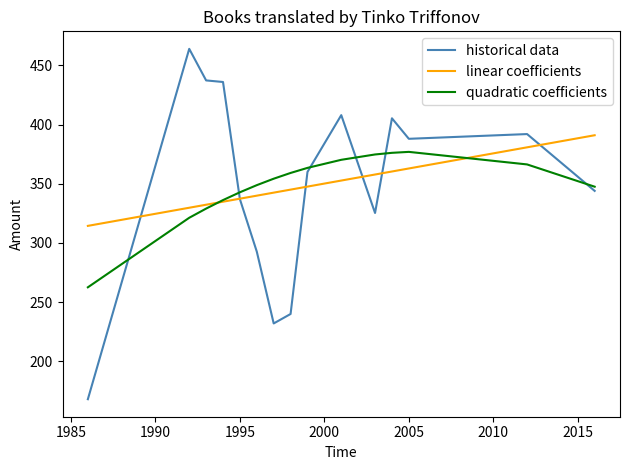

What is the maximum value for linear coefficients?

391.0